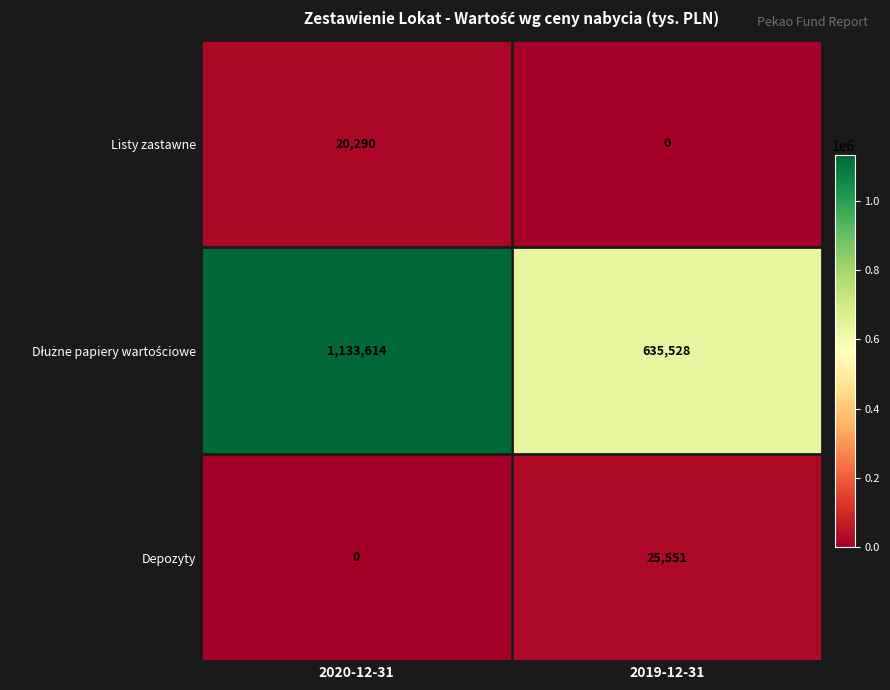

Count the number of data series in this chart.

3